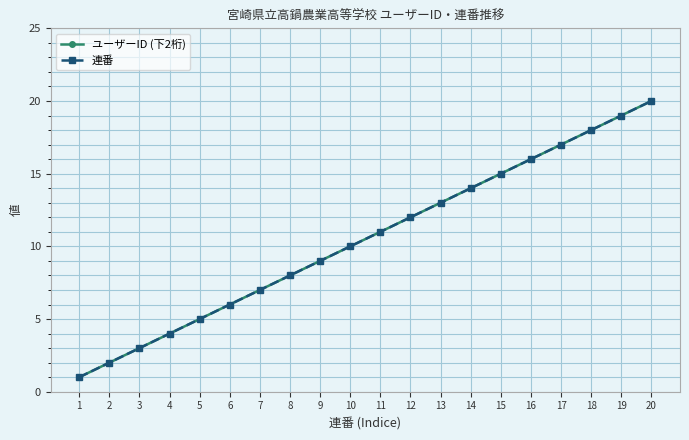

Does the chart have visible grid lines?

Yes